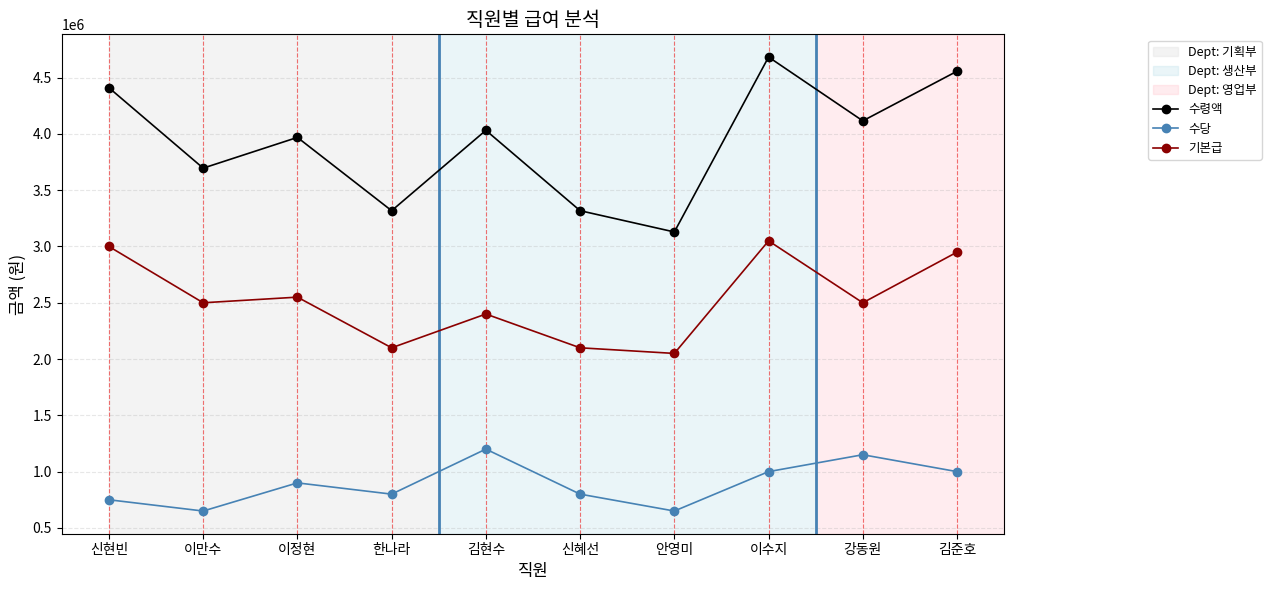

True or false: 수령액 and 기본급 cross at least once.

False